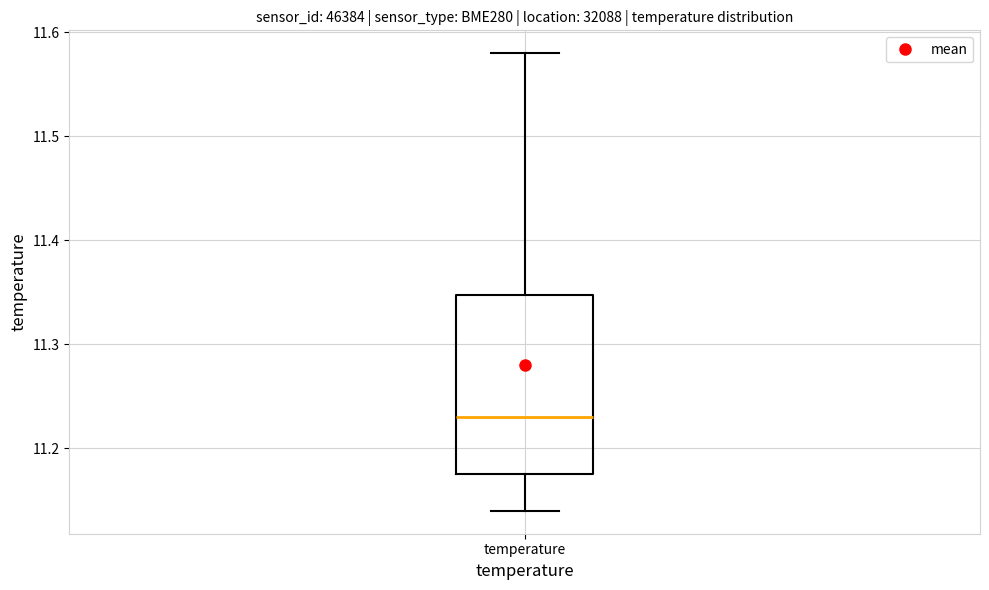

Read this box plot against the y-axis: the position of the median line, the range covered by the box, and the ends of both whiskers. The values are not printed on the chart, so give them approximately, as read against the axis.

median 11.23, box 11.18 to 11.35, whiskers 11.14 to 11.58